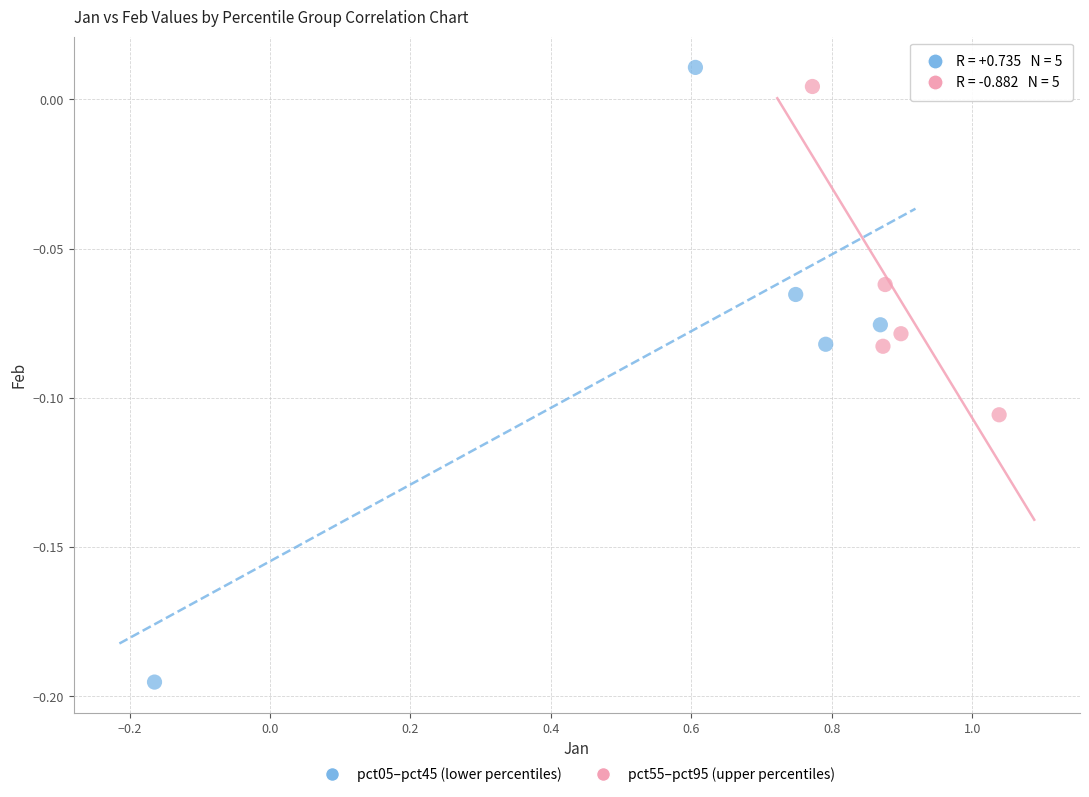

Which series reaches the minimum Y coordinate?

pct05–pct45 (lower percentiles)